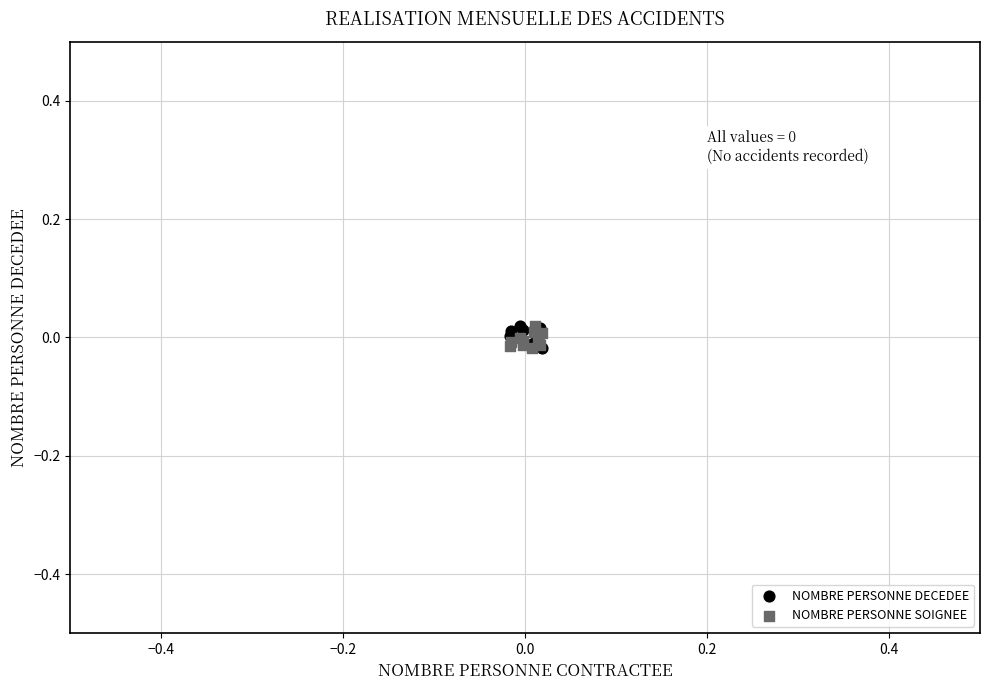

What are all the series names shown in the legend?

NOMBRE PERSONNE DECEDEE, NOMBRE PERSONNE SOIGNEE